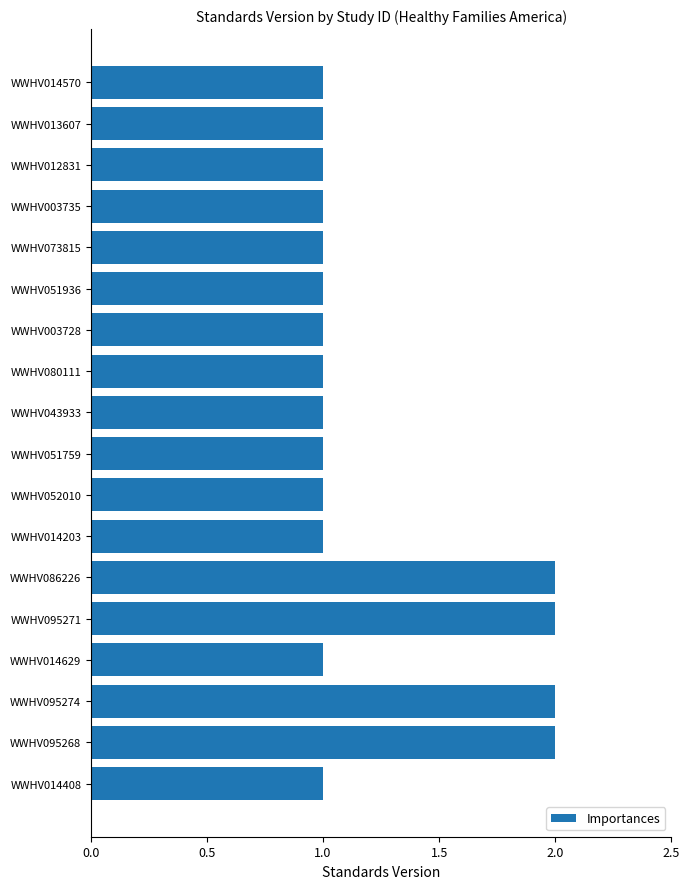

What is the difference between the maximum and minimum values?

1